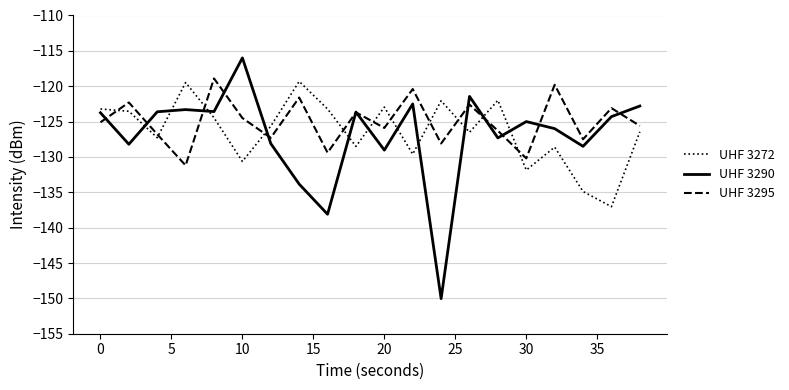

Which series has the widest spread of values?

UHF 3290